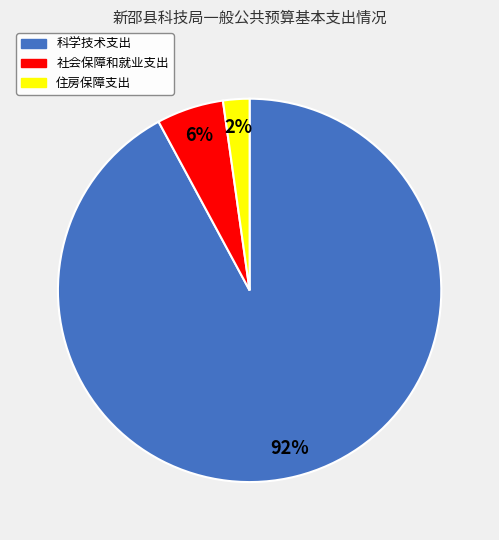

What percentage is the 社会保障和就业支出 slice, to the nearest percent?

6%